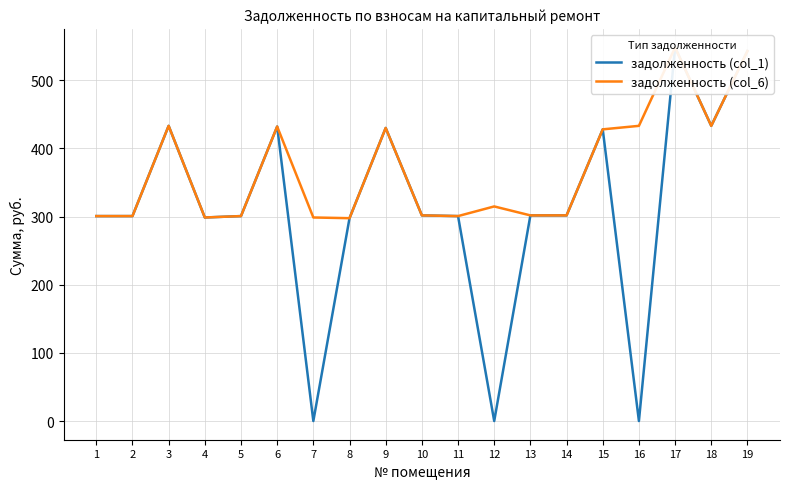

Reading left to right, list all the values displayed in this chart.

задолженность (col_1): 1=300.6	2=300.6	3=433.0	4=298.6	5=300.6	6=431.9	7=0.0	8=297.5	9=429.9	10=301.6	11=300.6	12=0.0	13=301.6	14=301.6	15=427.8	16=0.0	17=547.9	18=433.0	19=542.8
задолженность (col_6): 1=300.6	2=300.6	3=433.0	4=298.6	5=300.6	6=431.9	7=298.6	8=297.5	9=429.9	10=301.6	11=300.6	12=314.8	13=301.6	14=301.6	15=427.8	16=433.0	17=547.9	18=433.0	19=542.8